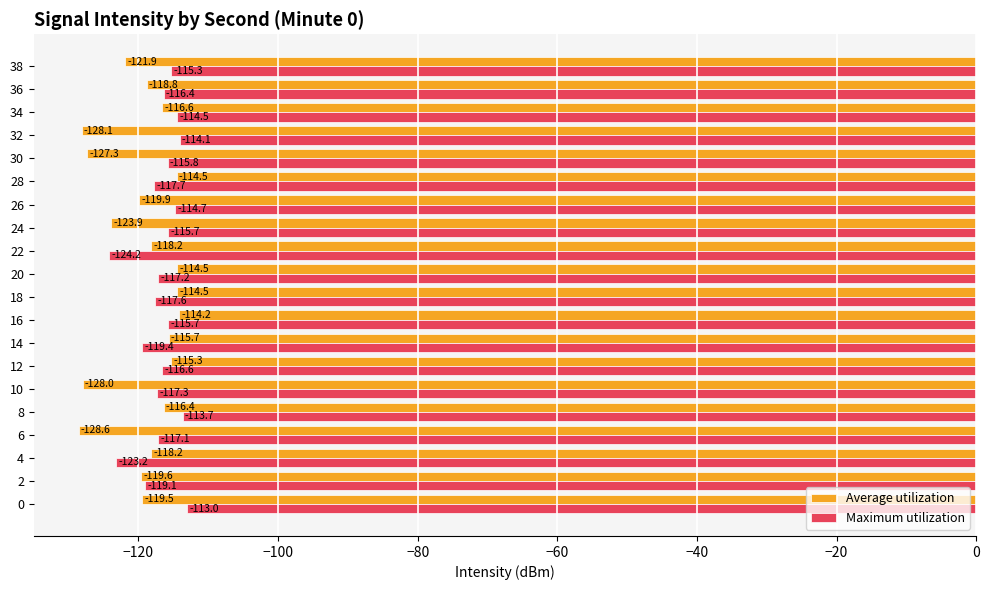

At which label is Average utilization closest to -121?

38